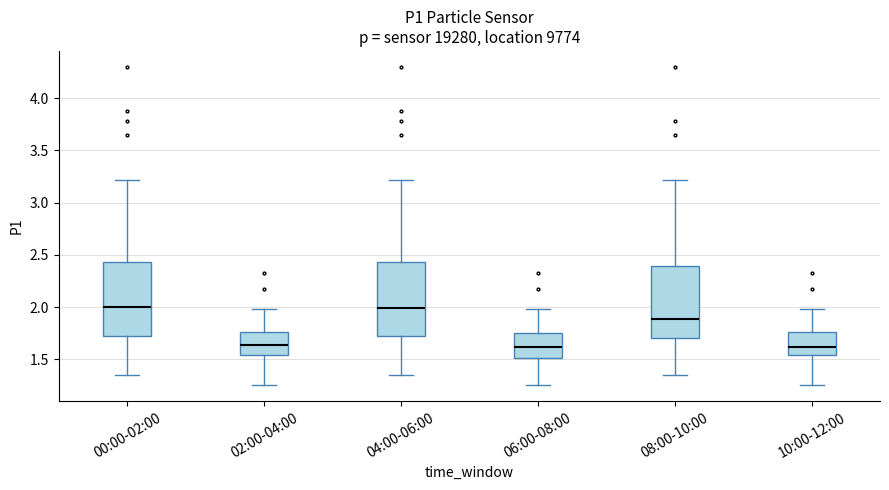

Reading left to right, transcribe this box plot: for each box, give where its median line is, the range the box spans, and where its two whiskers end, as read against the y-axis. The values are not printed on the chart, so give them approximately, as read against the axis.

00:00-02:00: median 2.00, box 1.70 to 2.45, whiskers 1.35 to 3.20
02:00-04:00: median 1.65, box 1.55 to 1.75, whiskers 1.25 to 2.00
04:00-06:00: median 2.00, box 1.70 to 2.45, whiskers 1.35 to 3.20
06:00-08:00: median 1.60, box 1.50 to 1.75, whiskers 1.25 to 2.00
08:00-10:00: median 1.90, box 1.70 to 2.40, whiskers 1.35 to 3.20
10:00-12:00: median 1.60, box 1.55 to 1.75, whiskers 1.25 to 2.00